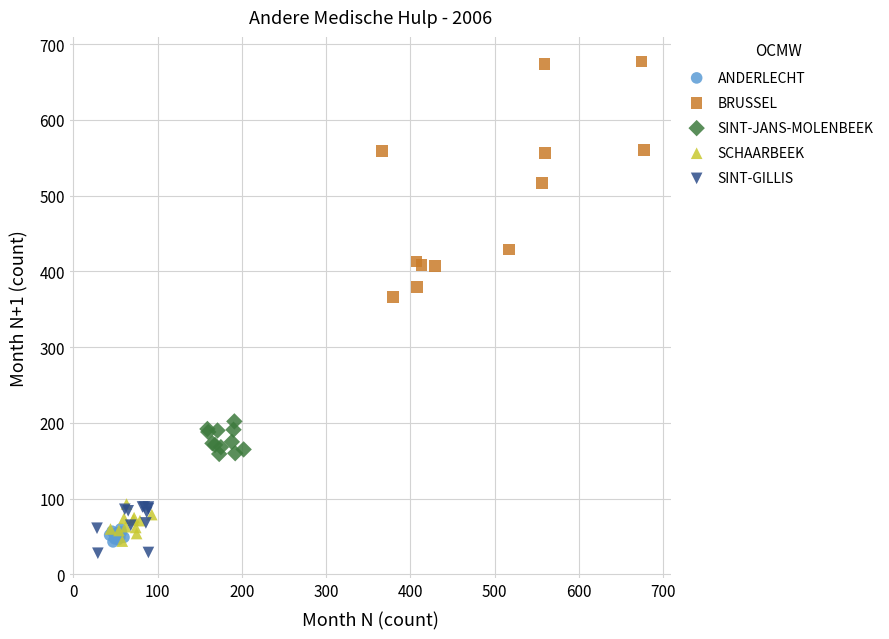

Which series has the widest spread of Y values?

BRUSSEL